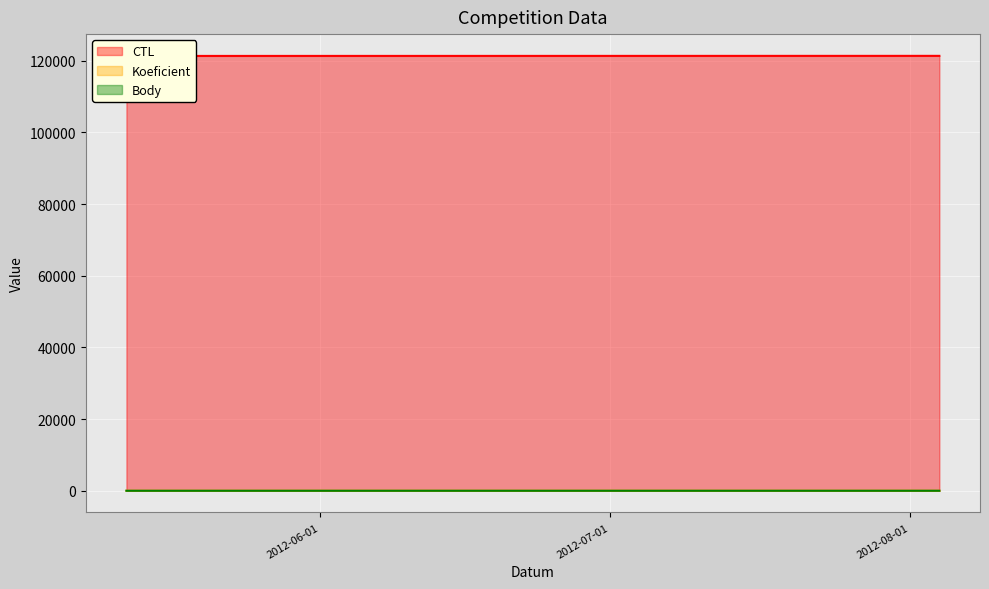

Reading left to right, extract all data points from this chart.

CTL: 2012-05-12=121308	2012-07-28=121327	2012-08-04=121330
Koeficient: 2012-05-12=3	2012-07-28=3	2012-08-04=4
Body: 2012-05-12=3	2012-07-28=3	2012-08-04=4